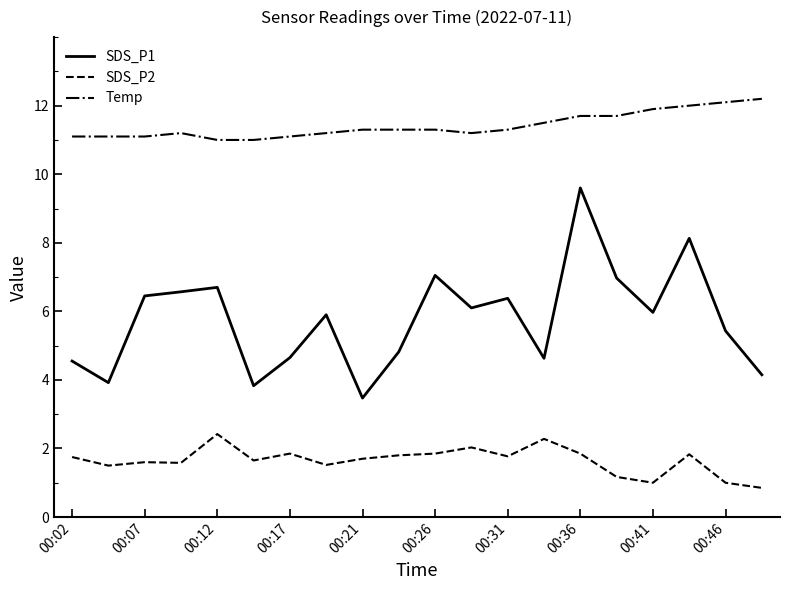

Which series has the largest total across all categories?

Temp